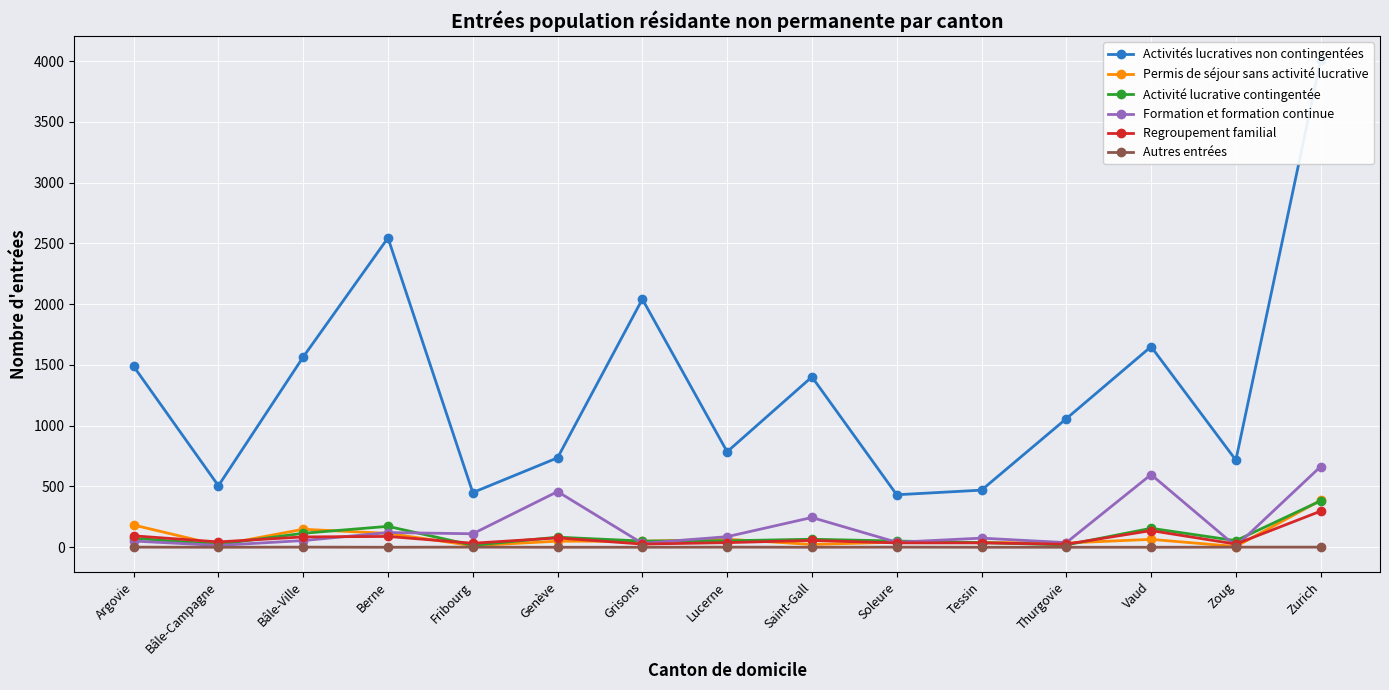

Between Grisons and Tessin, which series saw the biggest shift?

Activités lucratives non contingentées